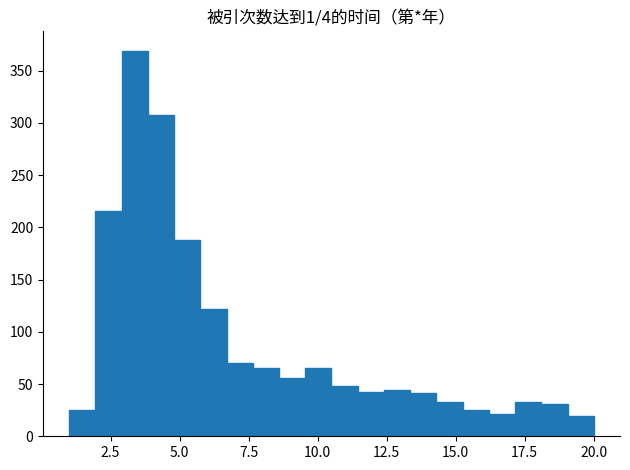

Read against the x-axis, roughly where is the centre of the tallest bar?

3.5